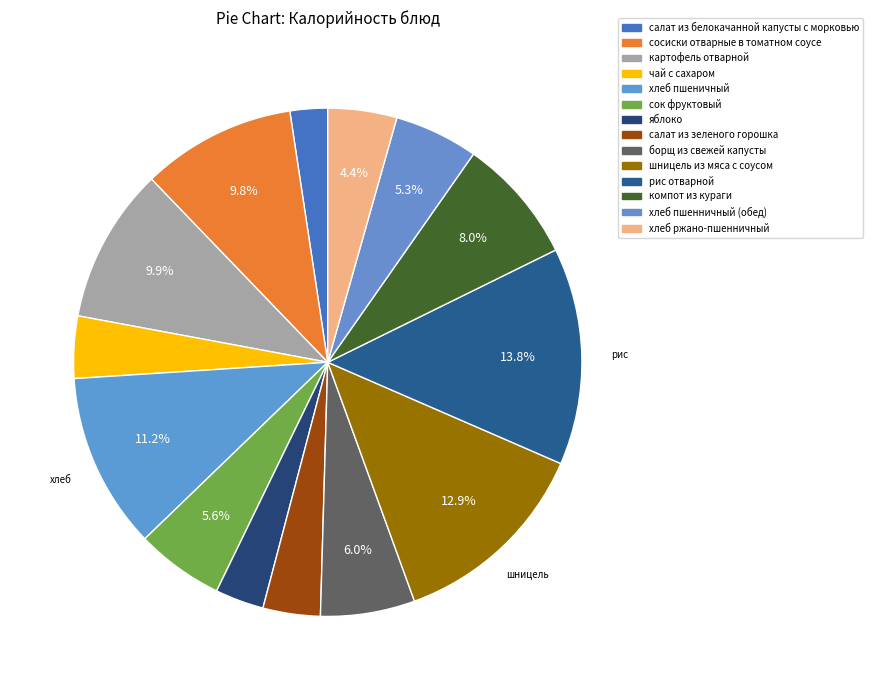

How many segments does this pie chart have?

14